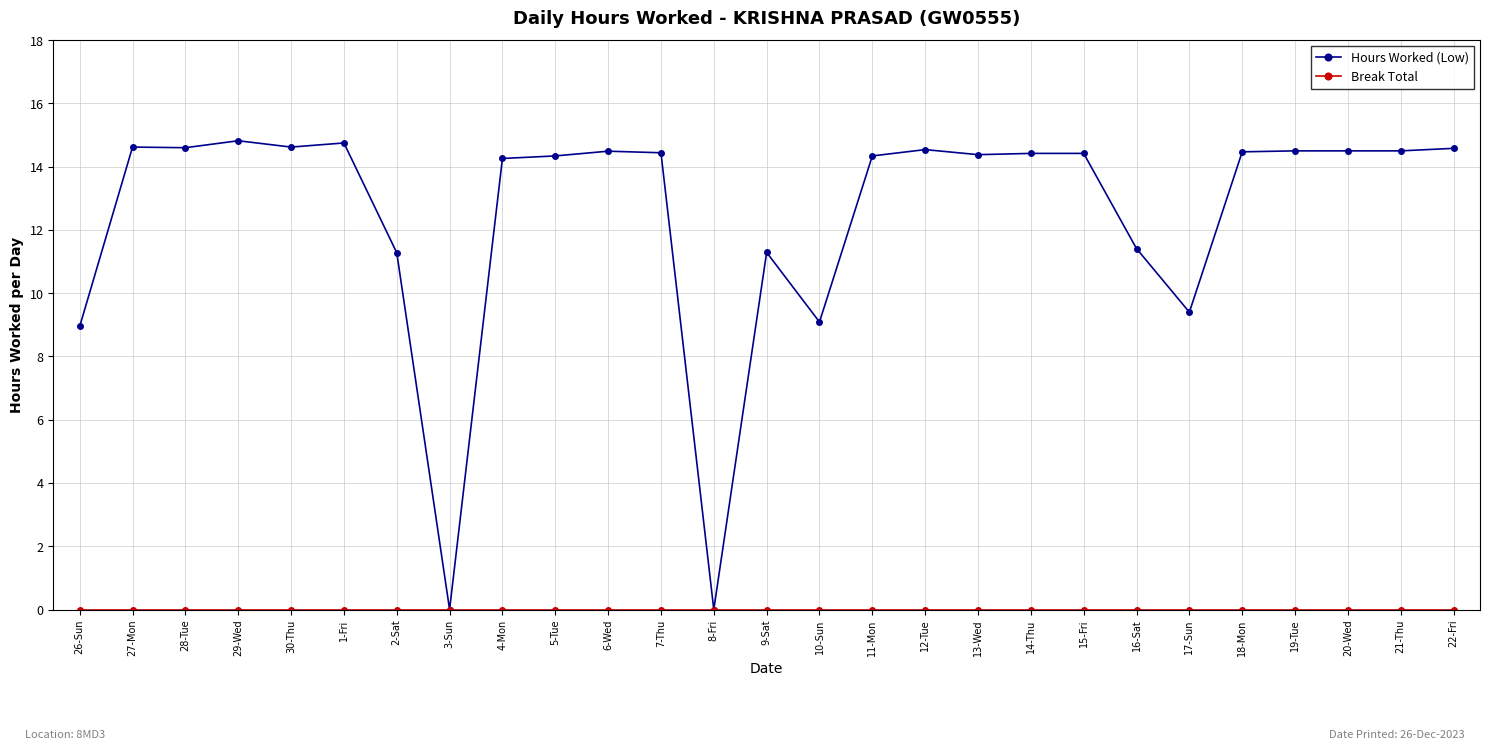

True or false: Hours Worked (Low) has a value of 4.9 at 1-Fri.

False